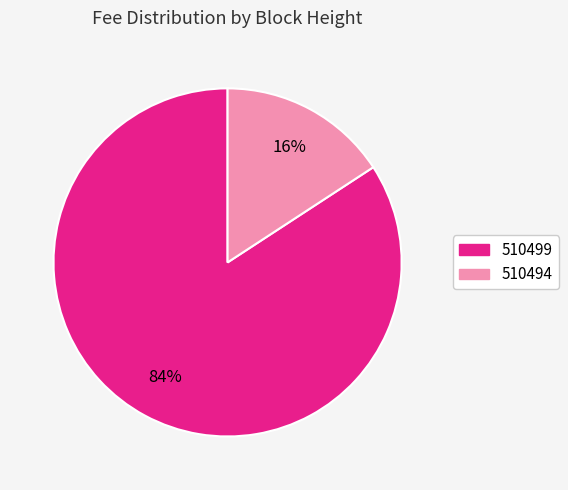

Combined, do 510494 and 510499 account for over 50%?

Yes